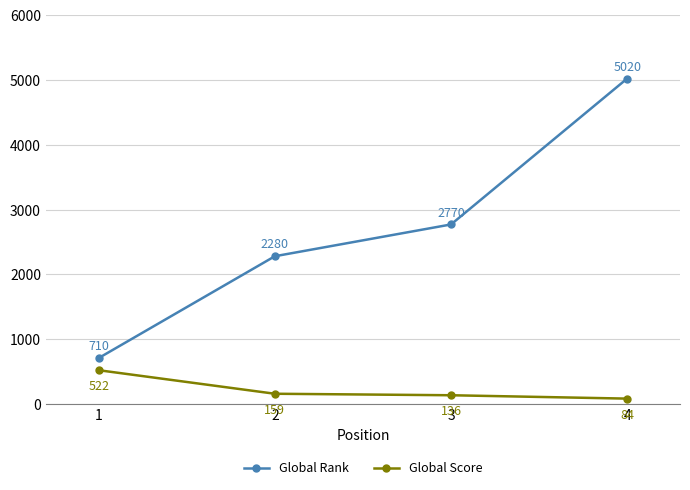

What is the average value of the Global Score series?

225